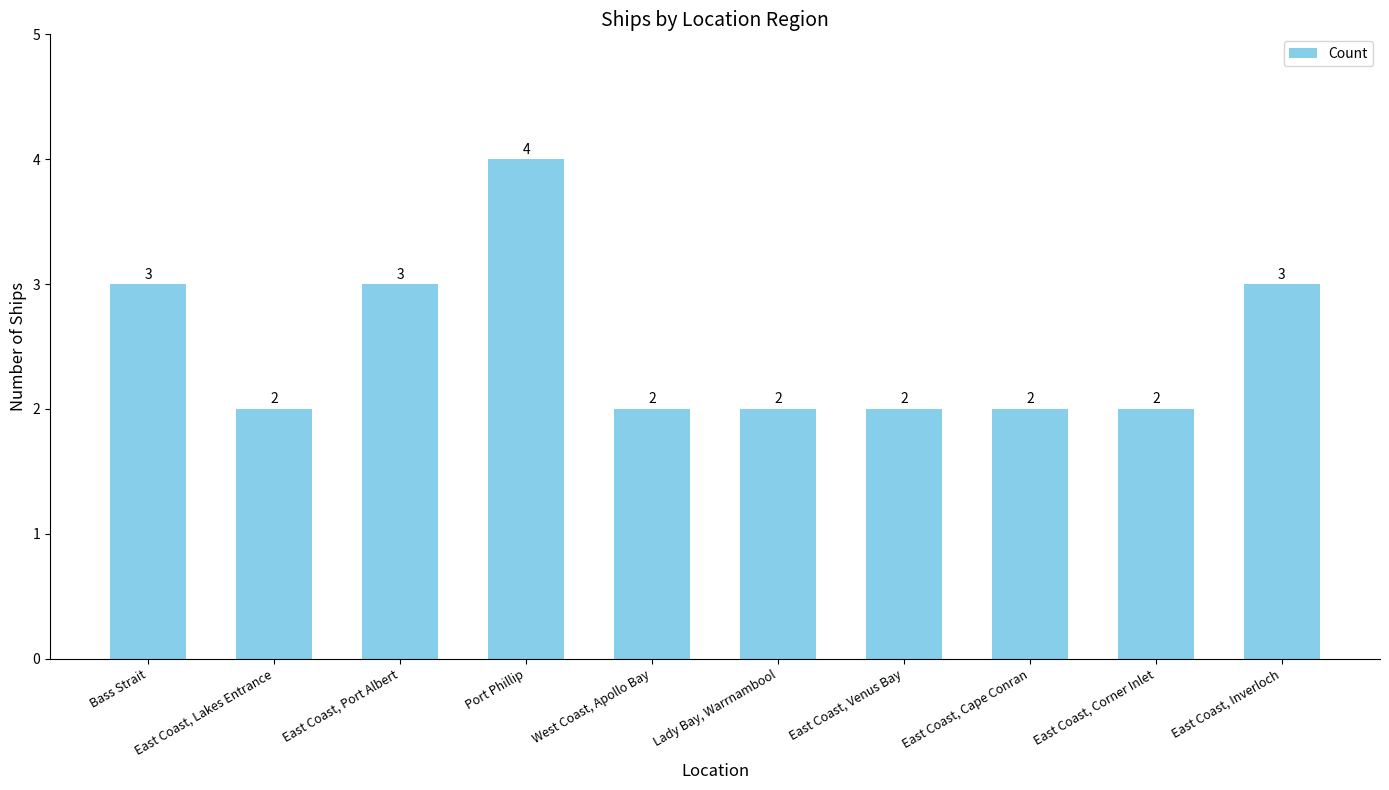

How many values are between 2 and 3?

9